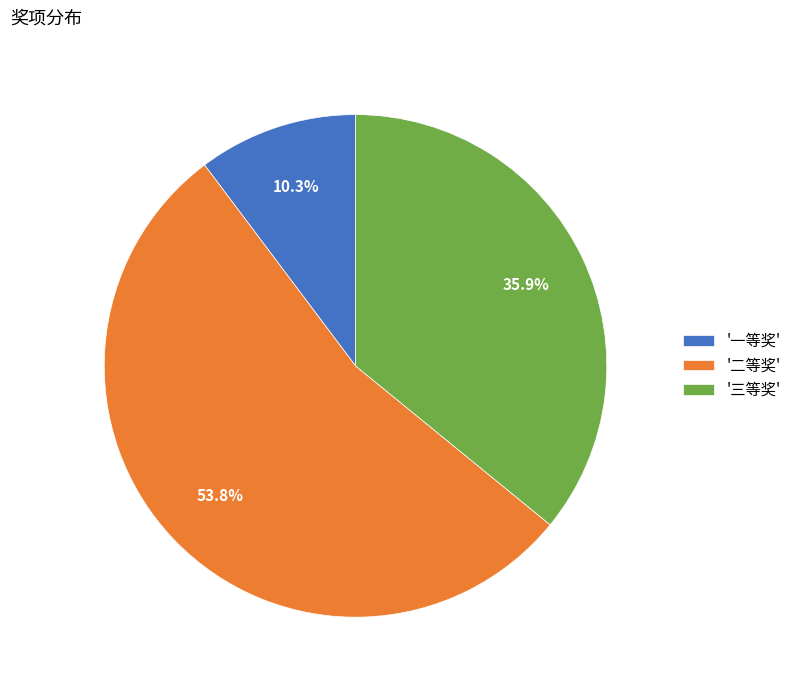

Which category has the smallest portion of the pie?

'一等奖'